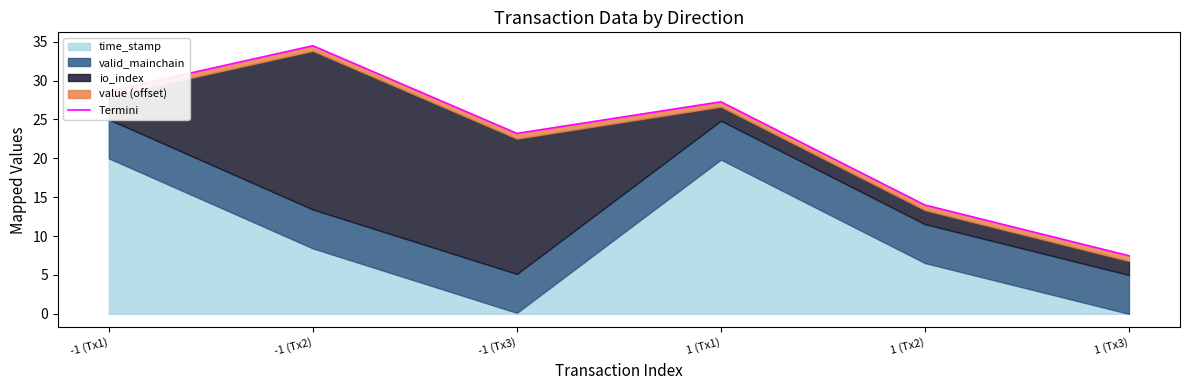

At which category does the chart reach its peak across all series?

-1 (Tx2)